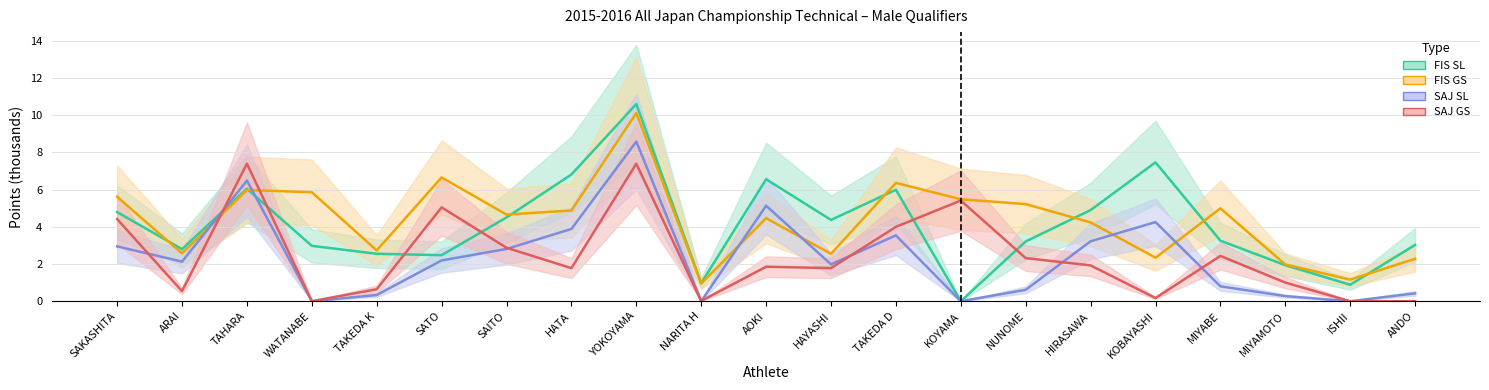

How many series are shown in this chart?

4